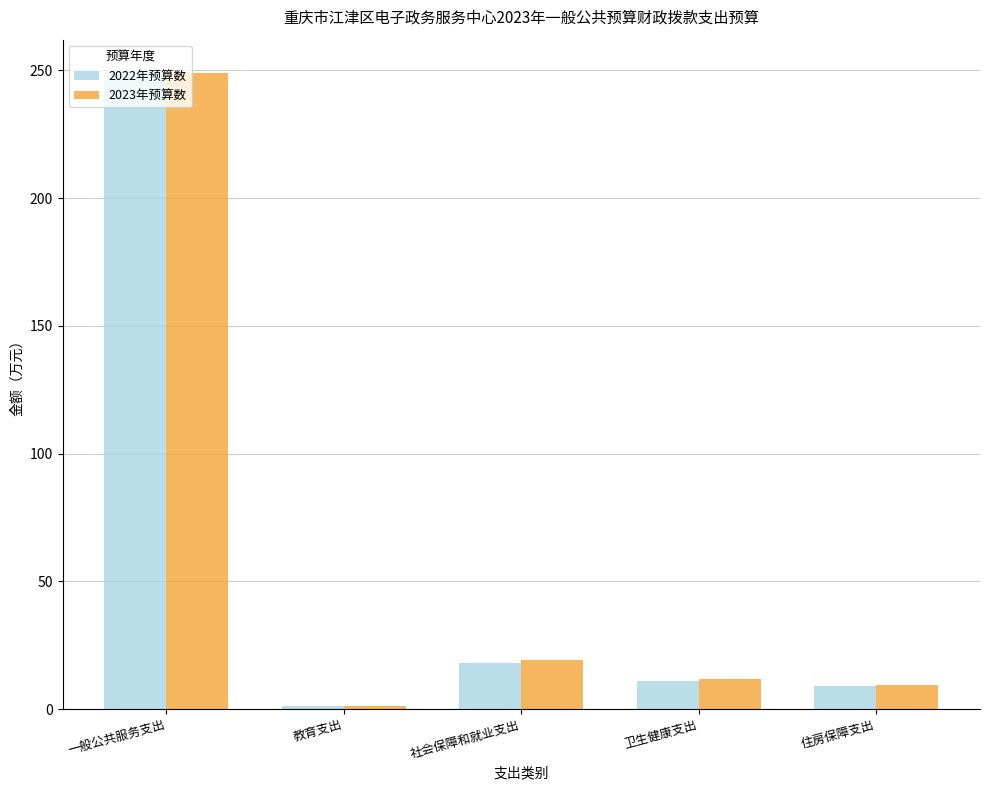

What is the label of the 1st bar from the right?

住房保障支出